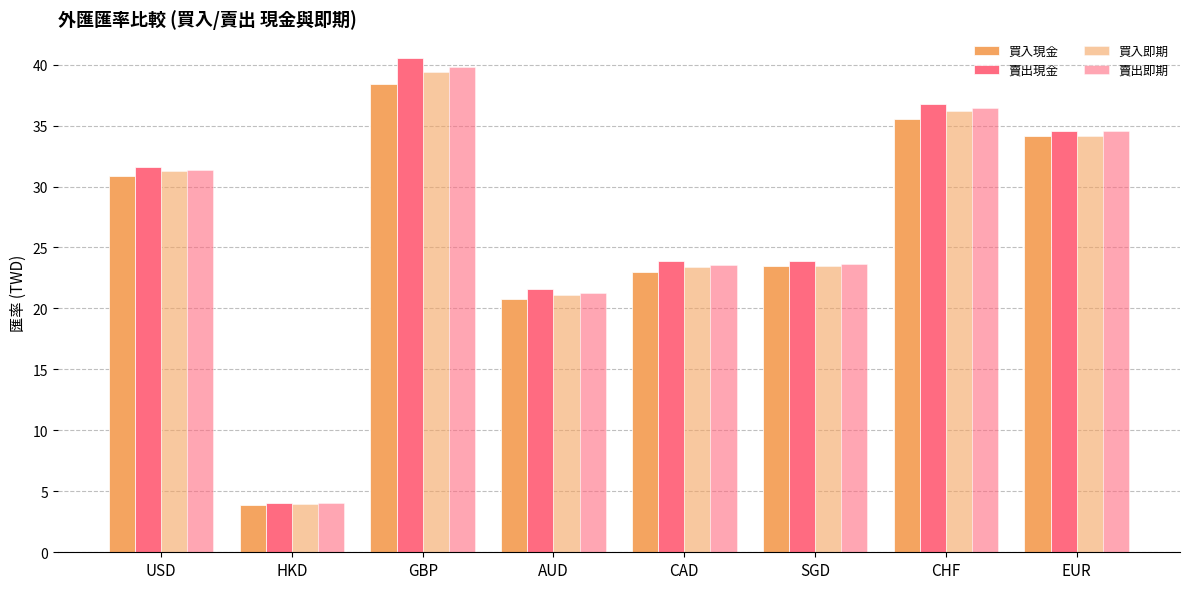

At how many categories does at least one series exceed 15?

7